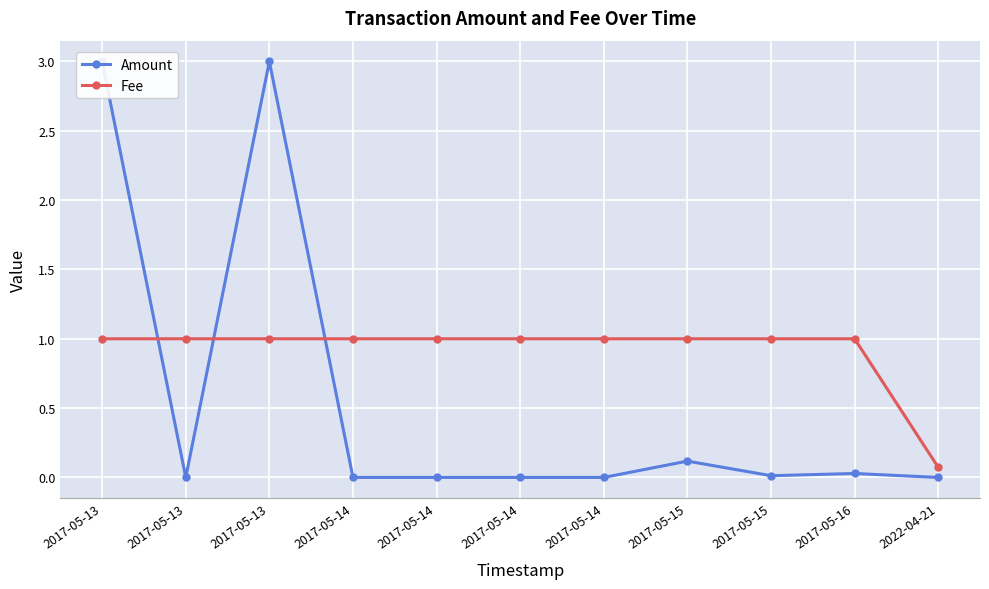

What is the label of the 7th point from the left?

2017-05-14